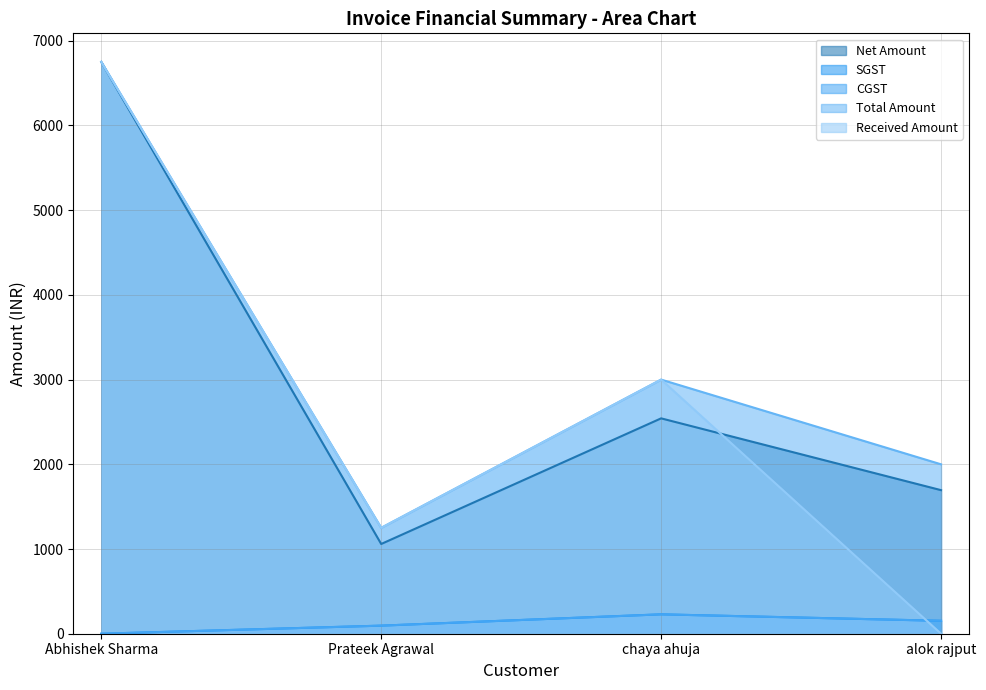

True or false: Net Amount has more than 0 interior local peaks.

True